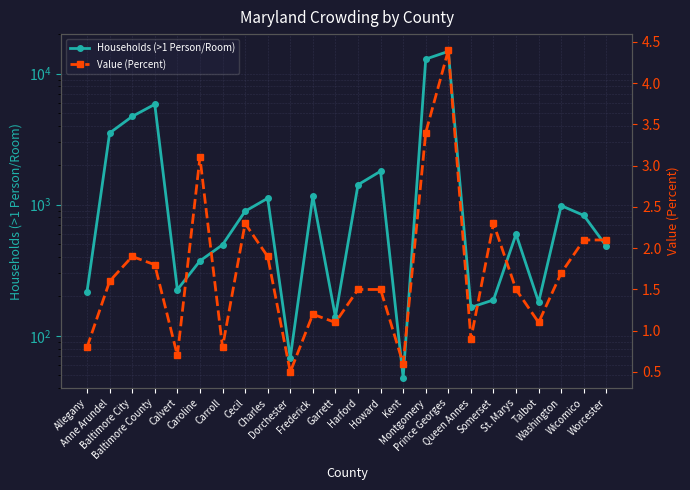

True or false: Households (>1 Person/Room) has a value of 829.0 at Wicomico.

True